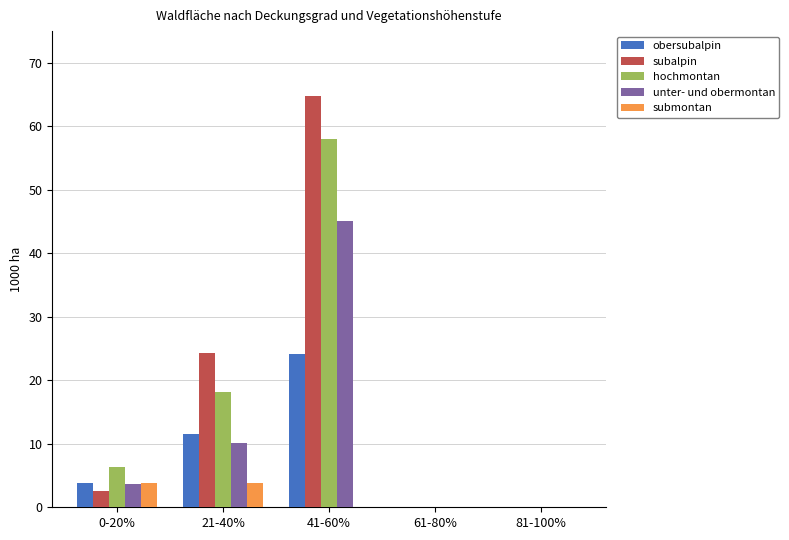

What is the average value of the subalpin series?

18.3